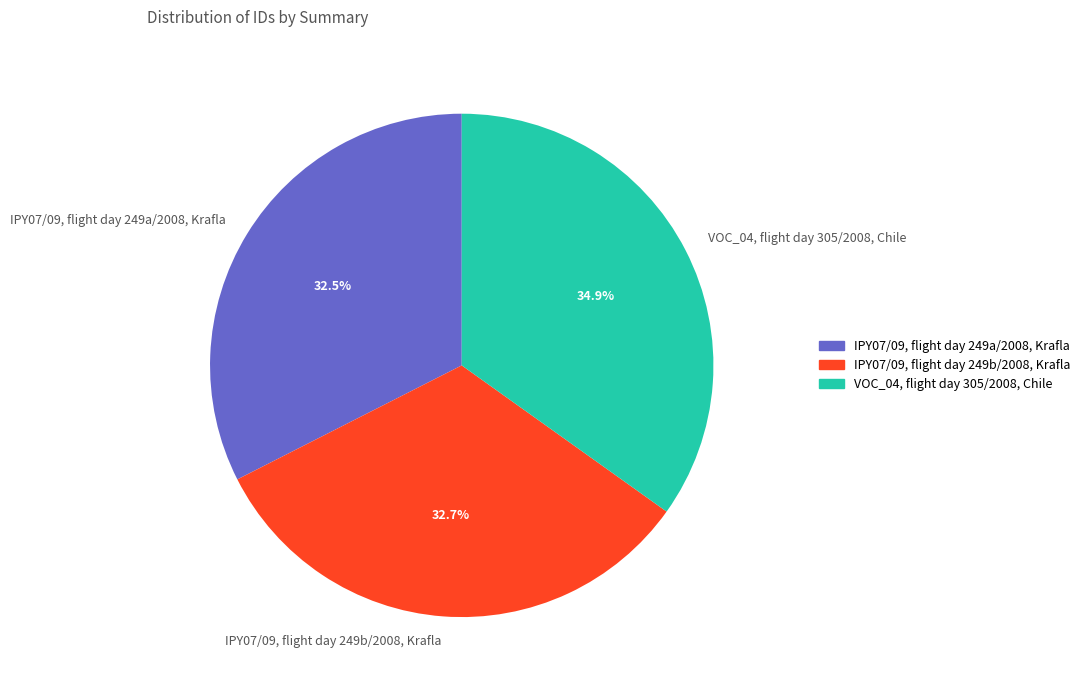

Count the number of slices in the pie.

3